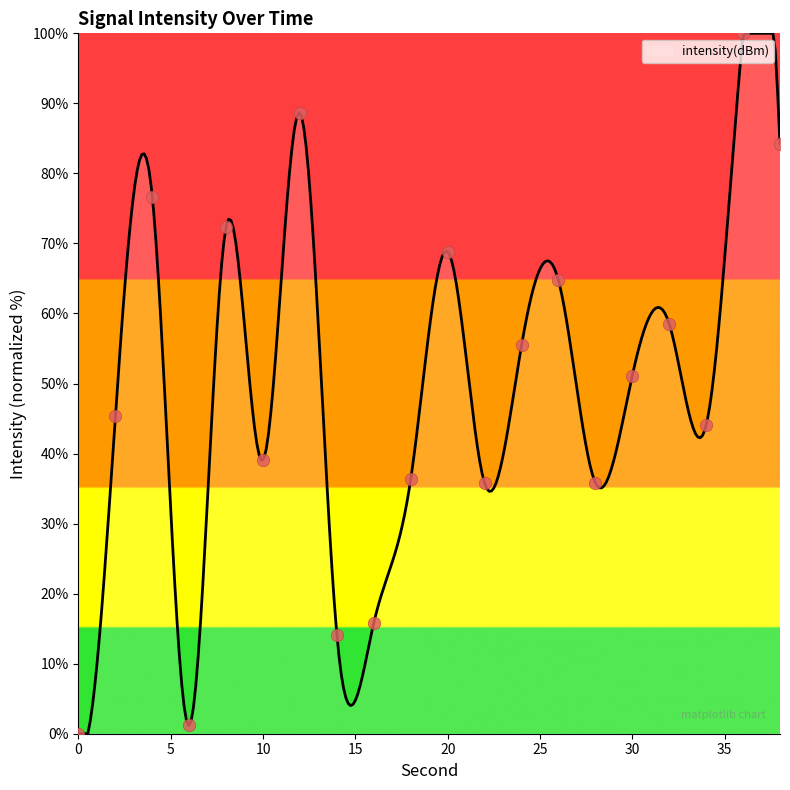

Between 0 and 4, which is larger?

4